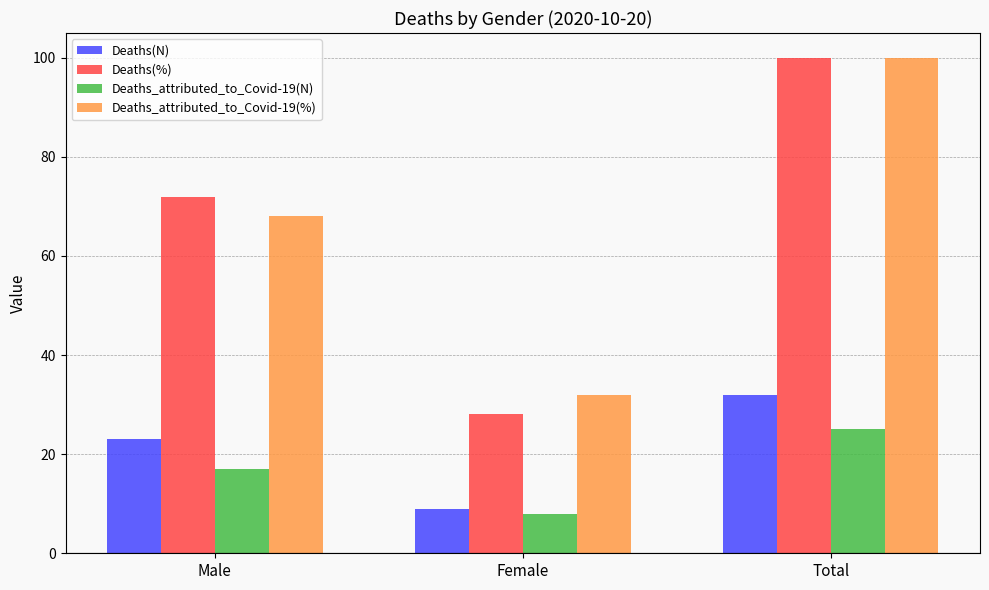

What is the highest value of the Deaths_attributed_to_Covid-19(N) series?

25.0